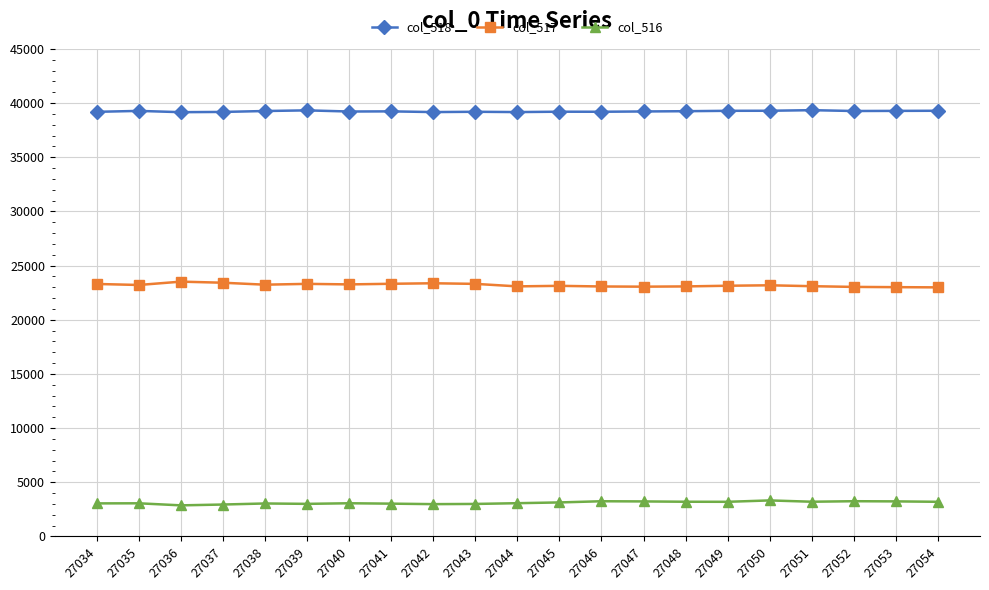

How many lines are shown in the chart?

3